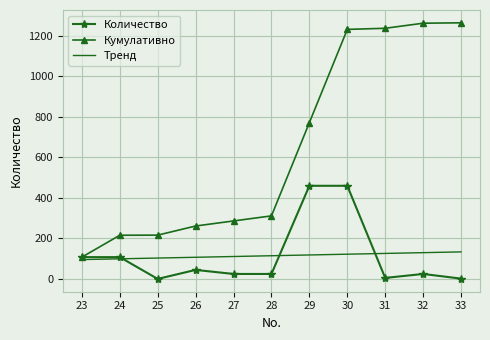

What is the difference between the Кумулативно values at 26 and 33?

1002.5